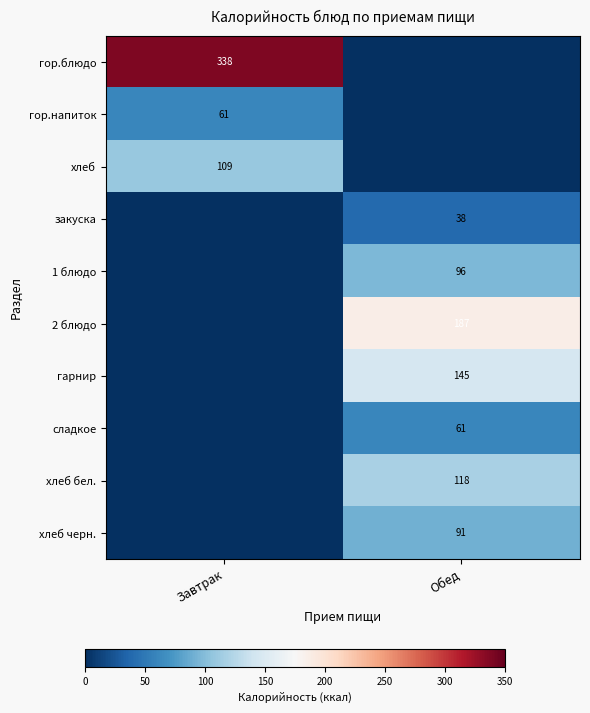

Is the value of хлеб черн. at Обед greater than the value of гарнир at Обед?

No